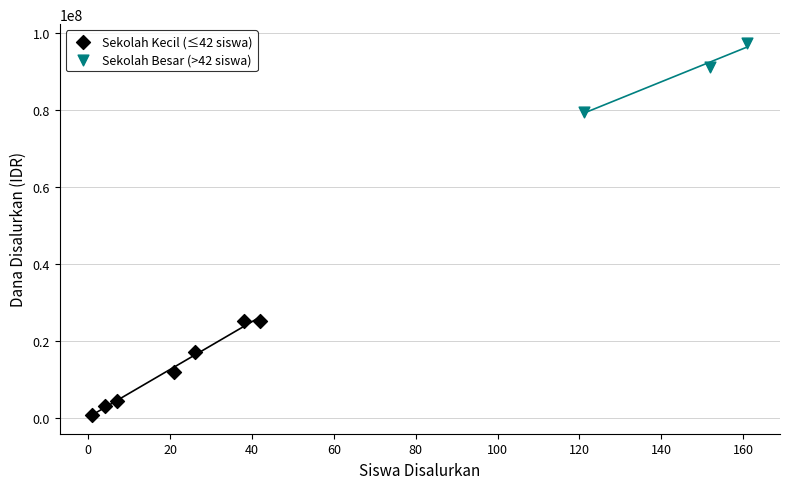

What are all the series names shown in the legend?

Sekolah Kecil (≤42 siswa), Sekolah Besar (>42 siswa)